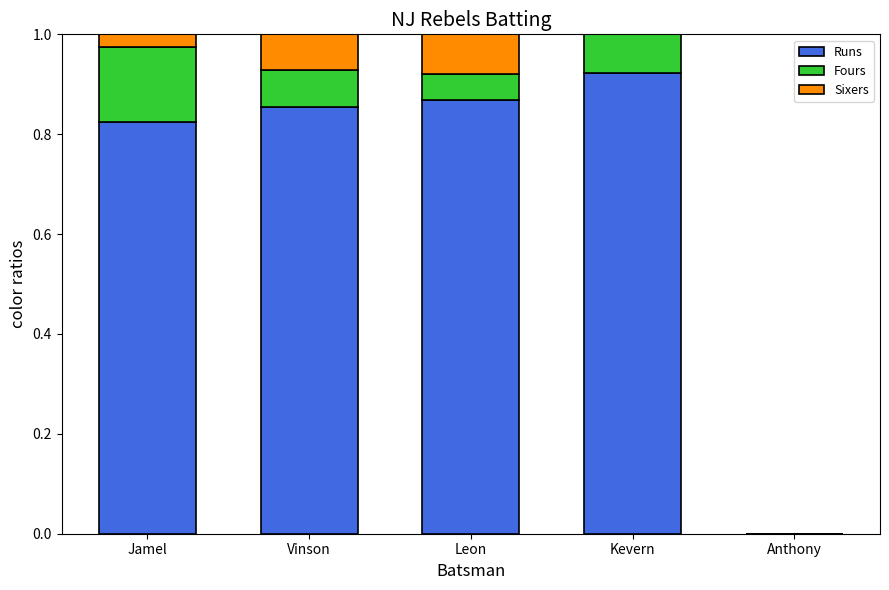

Is it true that Runs equals -0.6 at Anthony?

False